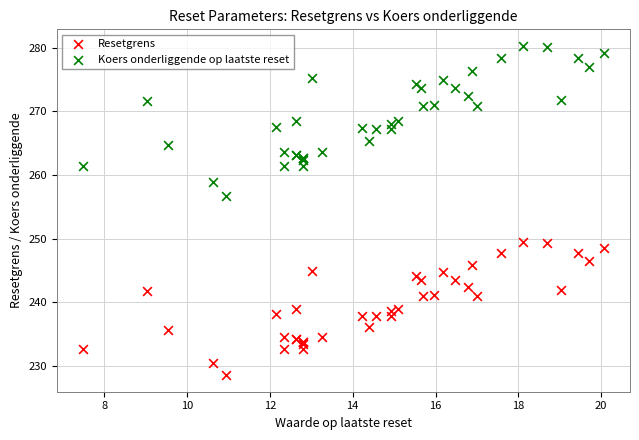

Which series reaches the minimum Y coordinate?

Resetgrens